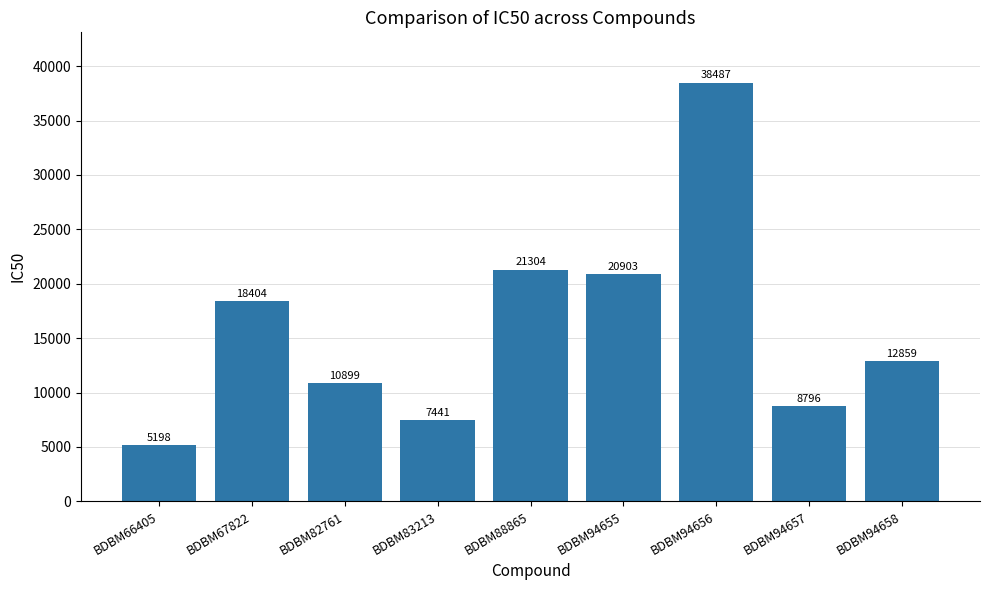

How many categories are shown in the chart?

9